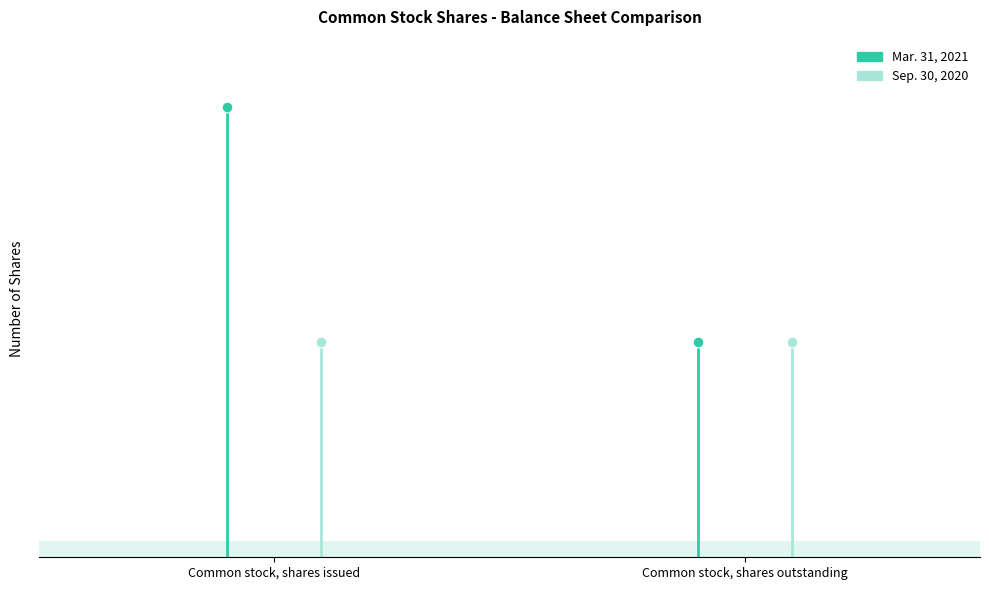

Which series has the largest Y range (max minus min)?

Mar. 31, 2021